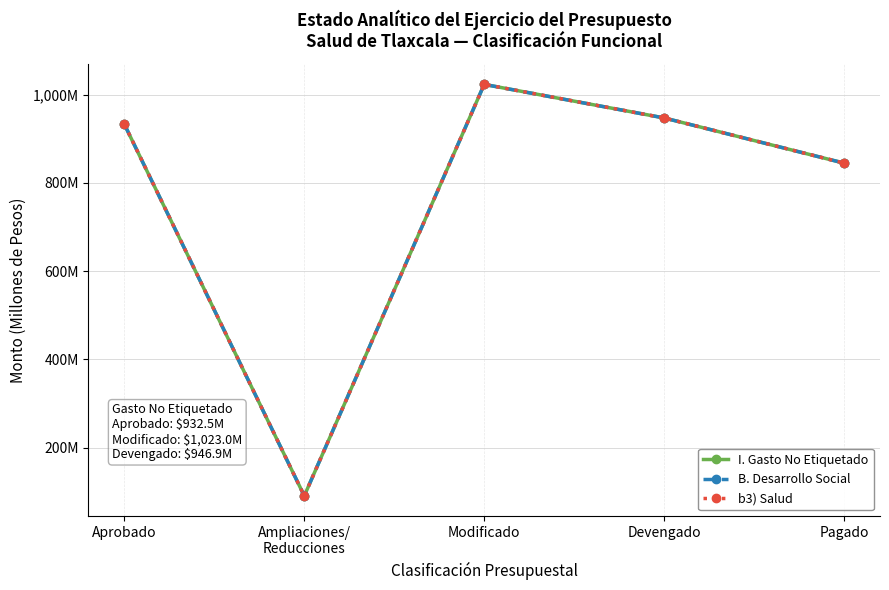

Does the chart have visible grid lines?

Yes